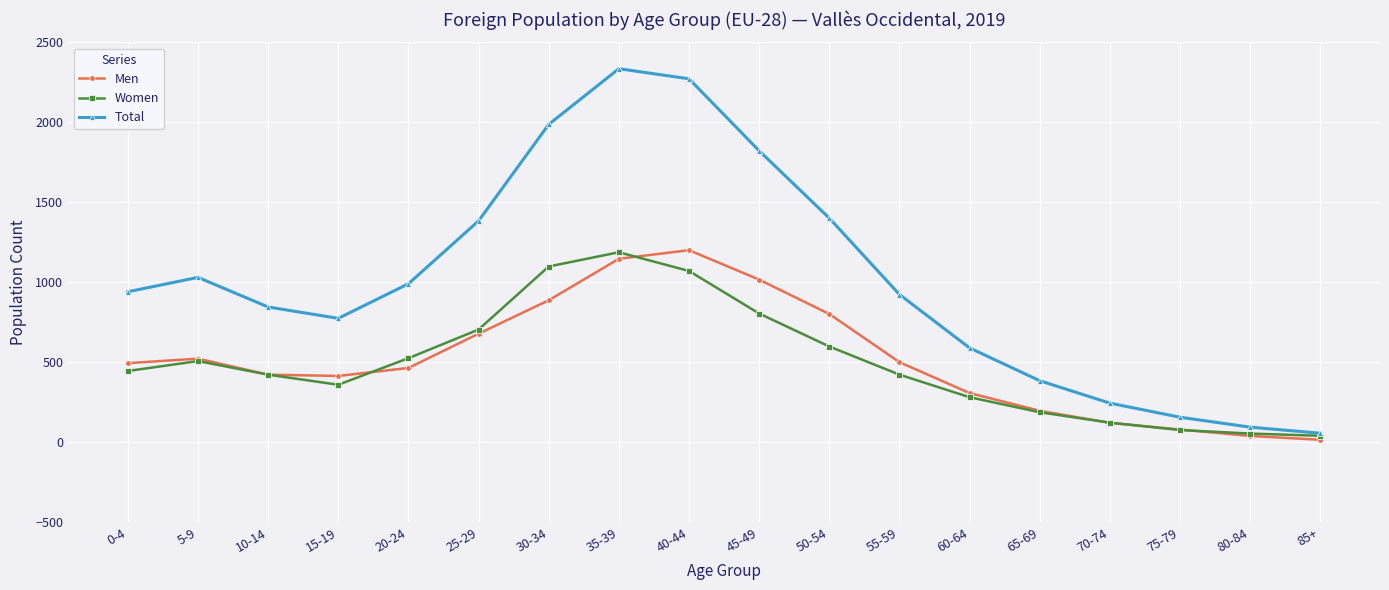

After their last crossing, which series has the higher values: Women or Men?

Women